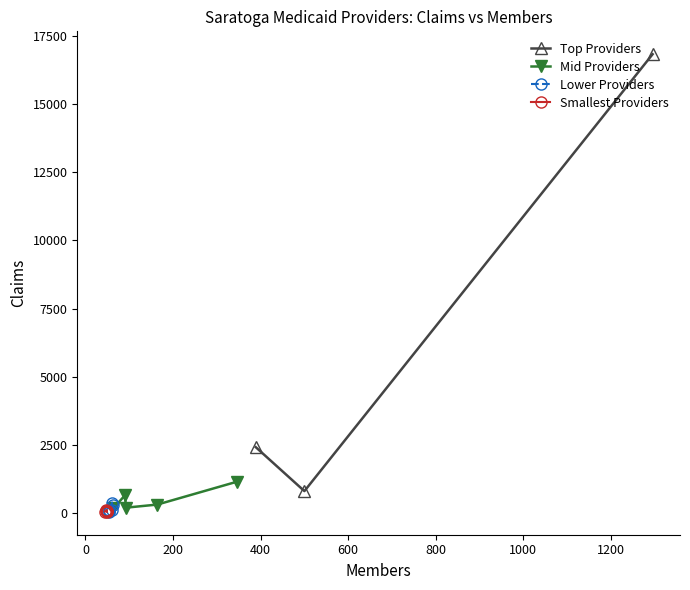

What is the value of the Top Providers point at the 2nd from the left?

815